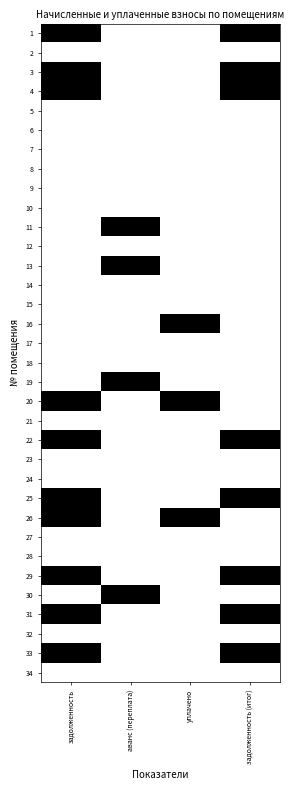

Reading left to right, transcribe all the data shown in this chart.

1: задолженность=1	аванс (переплата)=0	уплачено=0	задолженность (итог)=1
2: задолженность=0	аванс (переплата)=0	уплачено=0	задолженность (итог)=0
3: задолженность=1	аванс (переплата)=0	уплачено=0	задолженность (итог)=1
4: задолженность=1	аванс (переплата)=0	уплачено=0	задолженность (итог)=1
5: задолженность=0	аванс (переплата)=0	уплачено=0	задолженность (итог)=0
6: задолженность=0	аванс (переплата)=0	уплачено=0	задолженность (итог)=0
7: задолженность=0	аванс (переплата)=0	уплачено=0	задолженность (итог)=0
8: задолженность=0	аванс (переплата)=0	уплачено=0	задолженность (итог)=0
9: задолженность=0	аванс (переплата)=0	уплачено=0	задолженность (итог)=0
10: задолженность=0	аванс (переплата)=0	уплачено=0	задолженность (итог)=0
11: задолженность=0	аванс (переплата)=1	уплачено=0	задолженность (итог)=0
12: задолженность=0	аванс (переплата)=0	уплачено=0	задолженность (итог)=0
13: задолженность=0	аванс (переплата)=1	уплачено=0	задолженность (итог)=0
14: задолженность=0	аванс (переплата)=0	уплачено=0	задолженность (итог)=0
15: задолженность=0	аванс (переплата)=0	уплачено=0	задолженность (итог)=0
16: задолженность=0	аванс (переплата)=0	уплачено=1	задолженность (итог)=0
17: задолженность=0	аванс (переплата)=0	уплачено=0	задолженность (итог)=0
18: задолженность=0	аванс (переплата)=0	уплачено=0	задолженность (итог)=0
19: задолженность=0	аванс (переплата)=1	уплачено=0	задолженность (итог)=0
20: задолженность=1	аванс (переплата)=0	уплачено=1	задолженность (итог)=0
21: задолженность=0	аванс (переплата)=0	уплачено=0	задолженность (итог)=0
22: задолженность=1	аванс (переплата)=0	уплачено=0	задолженность (итог)=1
23: задолженность=0	аванс (переплата)=0	уплачено=0	задолженность (итог)=0
24: задолженность=0	аванс (переплата)=0	уплачено=0	задолженность (итог)=0
25: задолженность=1	аванс (переплата)=0	уплачено=0	задолженность (итог)=1
26: задолженность=1	аванс (переплата)=0	уплачено=1	задолженность (итог)=0
27: задолженность=0	аванс (переплата)=0	уплачено=0	задолженность (итог)=0
28: задолженность=0	аванс (переплата)=0	уплачено=0	задолженность (итог)=0
29: задолженность=1	аванс (переплата)=0	уплачено=0	задолженность (итог)=1
30: задолженность=0	аванс (переплата)=1	уплачено=0	задолженность (итог)=0
31: задолженность=1	аванс (переплата)=0	уплачено=0	задолженность (итог)=1
32: задолженность=0	аванс (переплата)=0	уплачено=0	задолженность (итог)=0
33: задолженность=1	аванс (переплата)=0	уплачено=0	задолженность (итог)=1
34: задолженность=0	аванс (переплата)=0	уплачено=0	задолженность (итог)=0